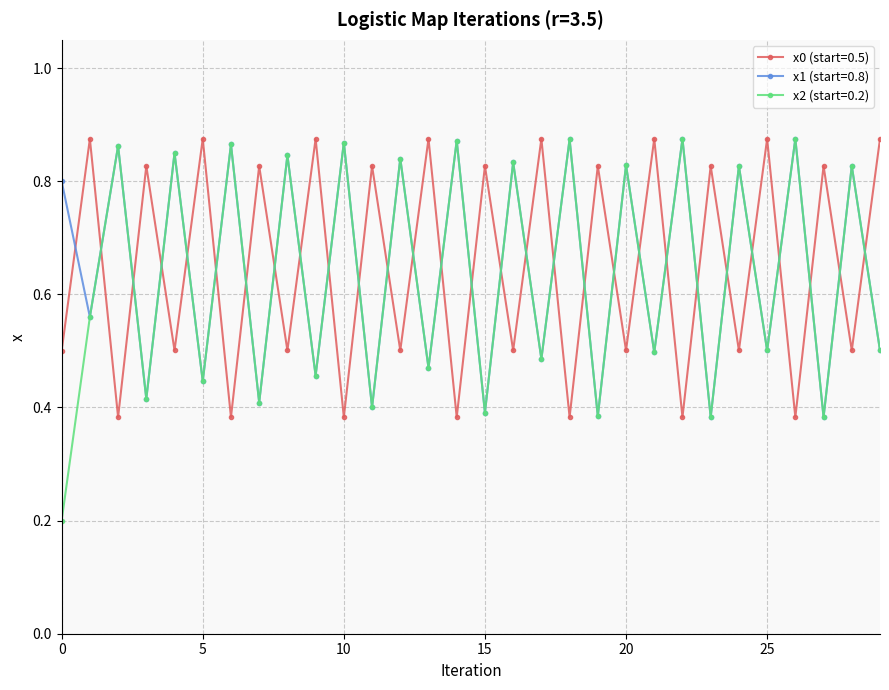

At how many categories does at least one series exceed 0?

30